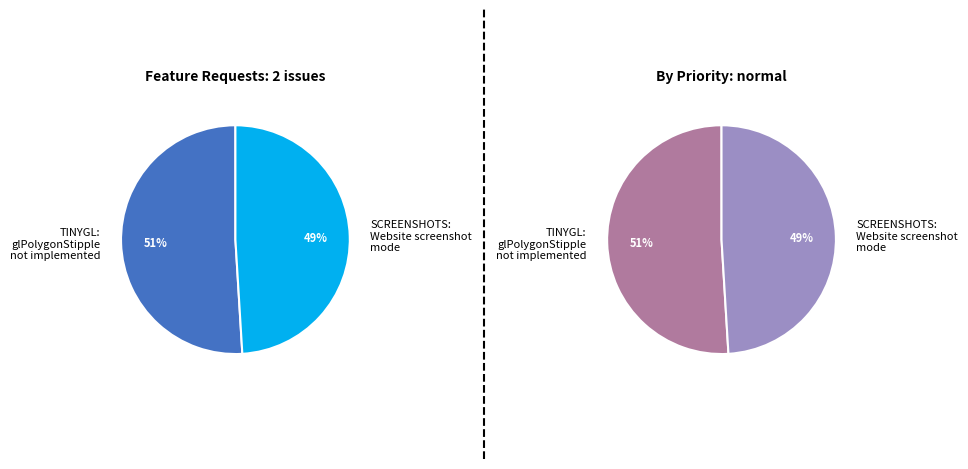

Is there a majority slice in this chart?

Yes